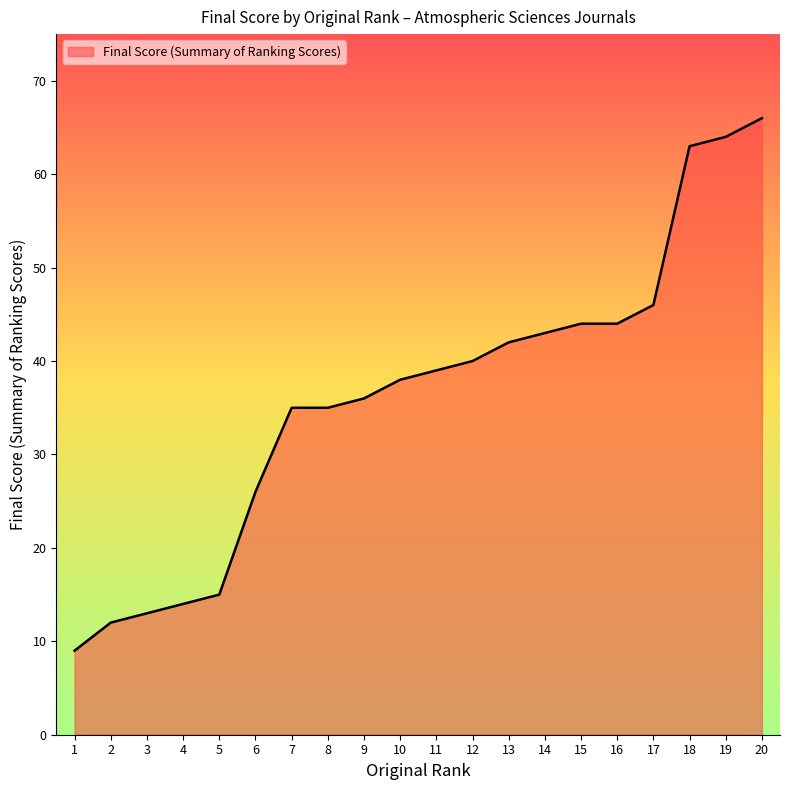

Is it true that the value at 15 is 44?

True